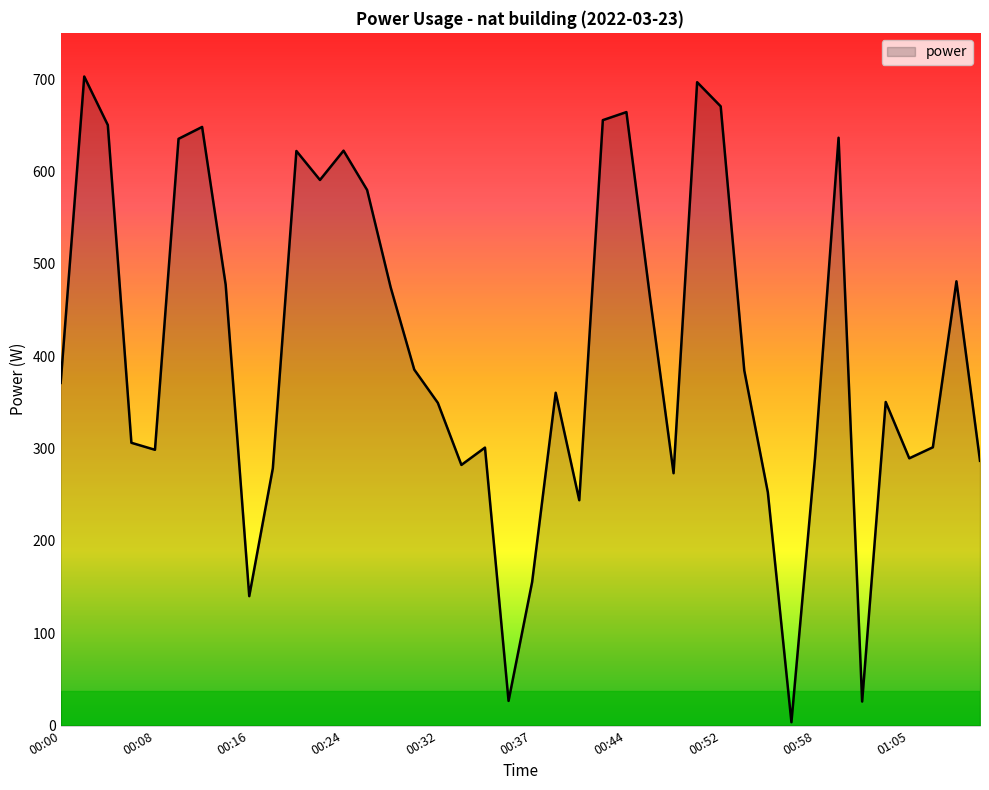

How many lines are shown in the chart?

1